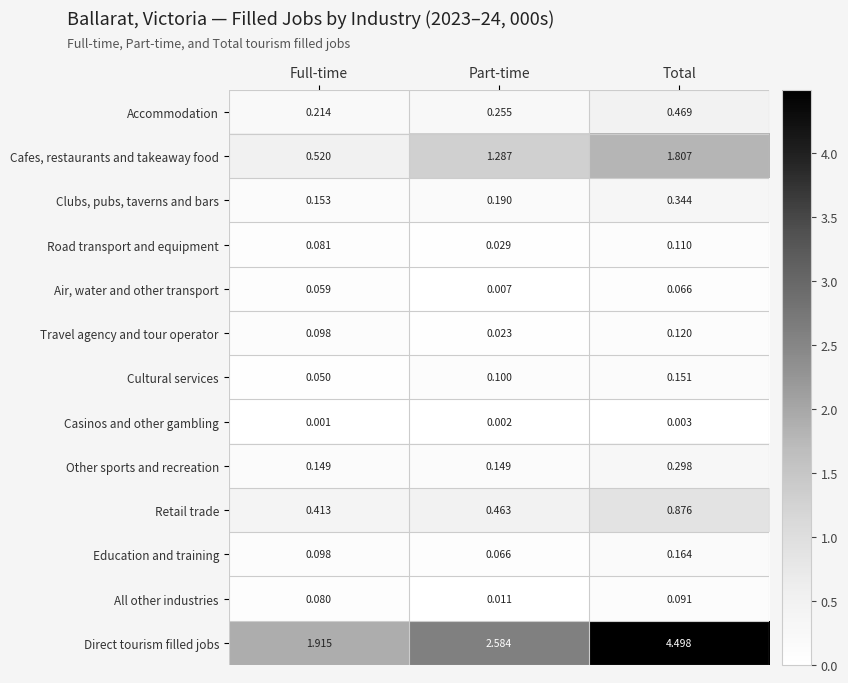

Which label corresponds to the largest value in the chart?

Total